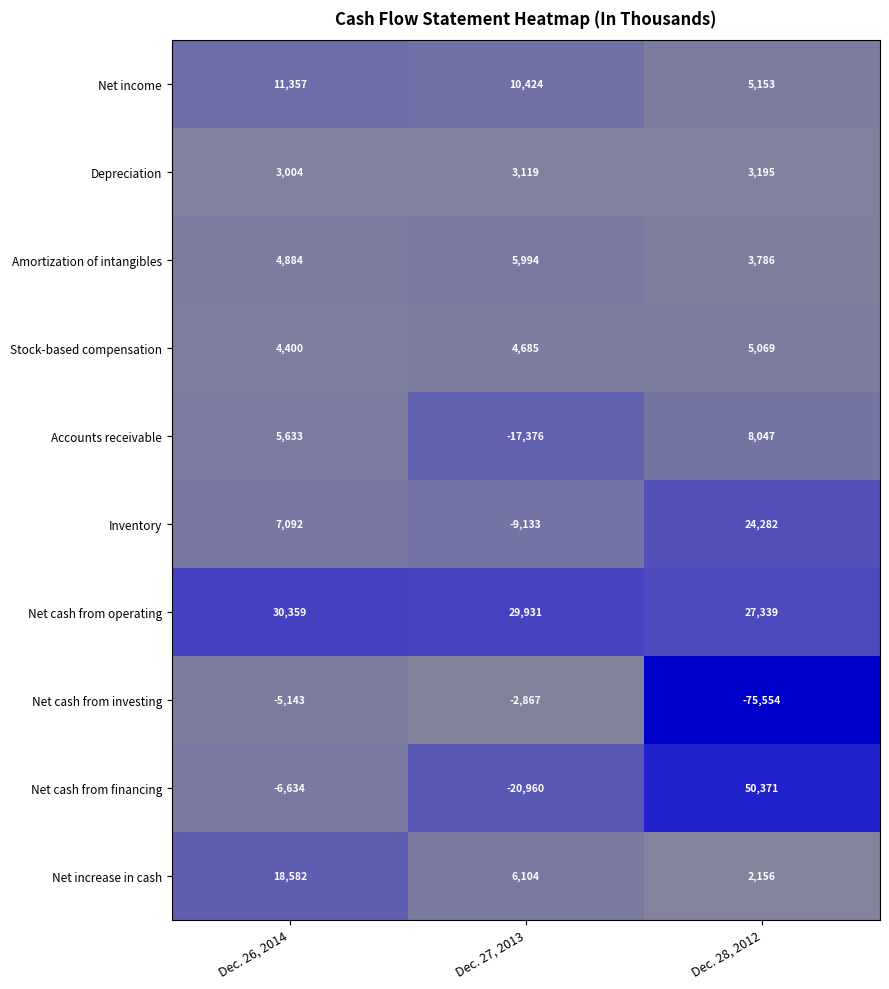

The value of Stock-based compensation at Dec. 28, 2012 is 5069. True or false?

True